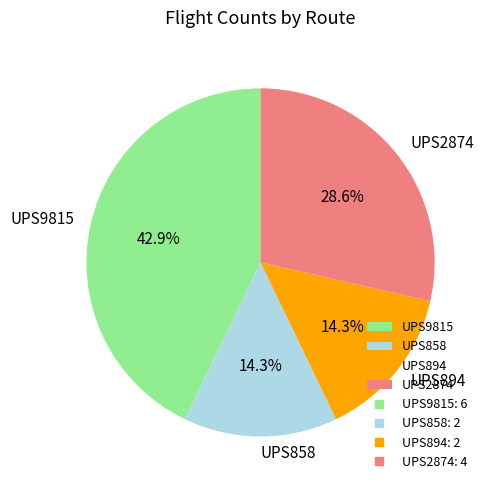

How many segments does this pie chart have?

4